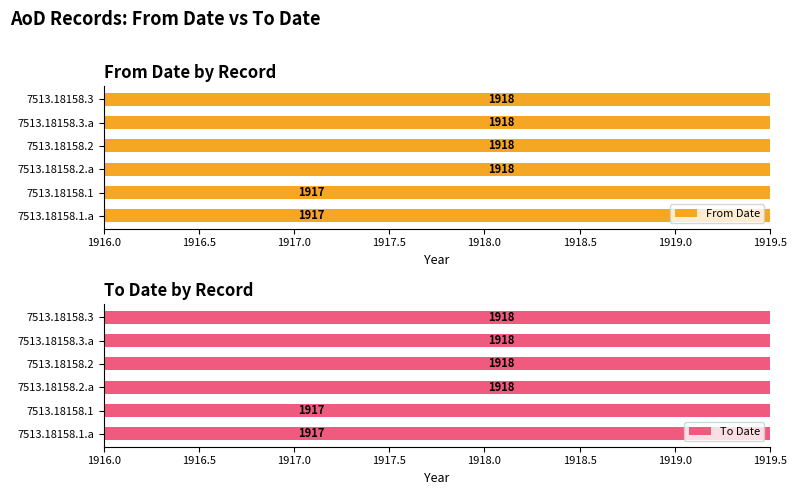

The To Date series shows 905 at 7513.18158.1. True or false?

False